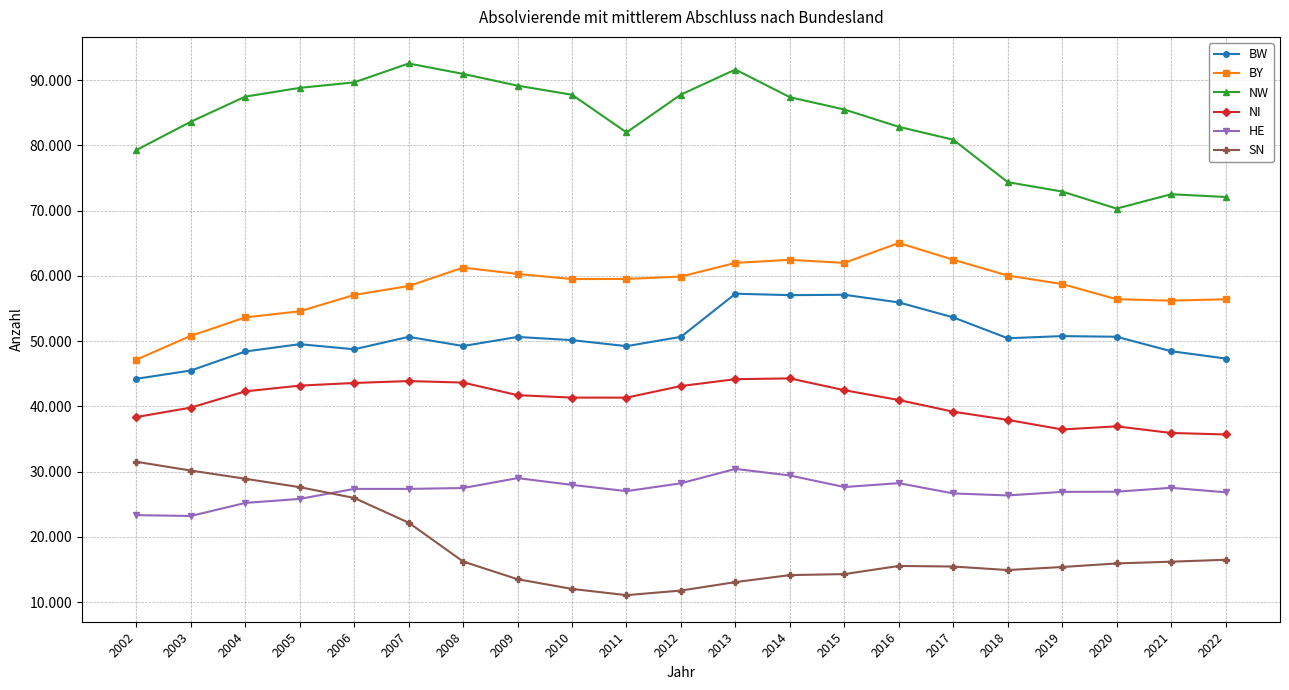

Is the value of BW at 2015 greater than the value of HE at 2016?

Yes